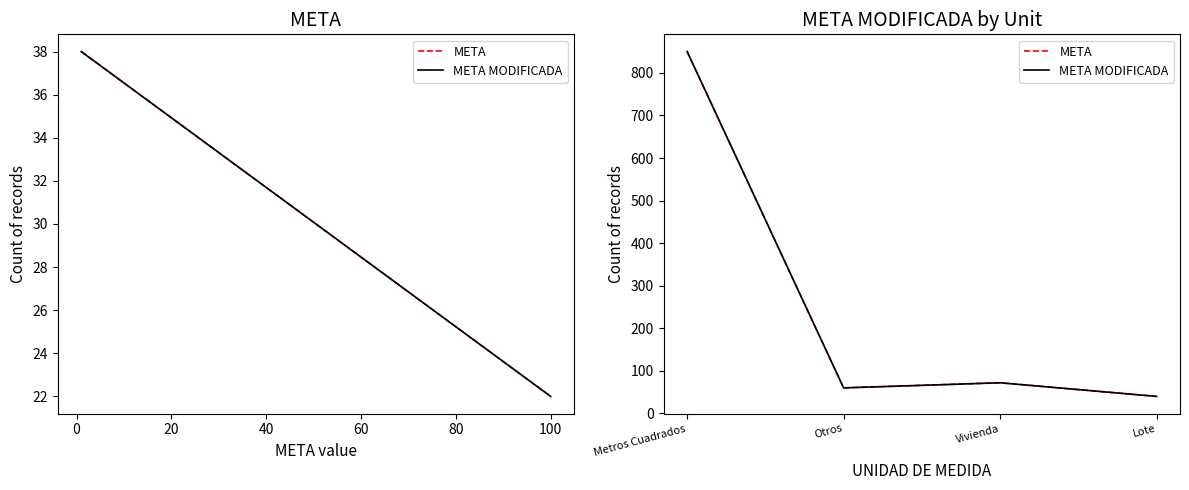

What is the sum of all META values?

1022